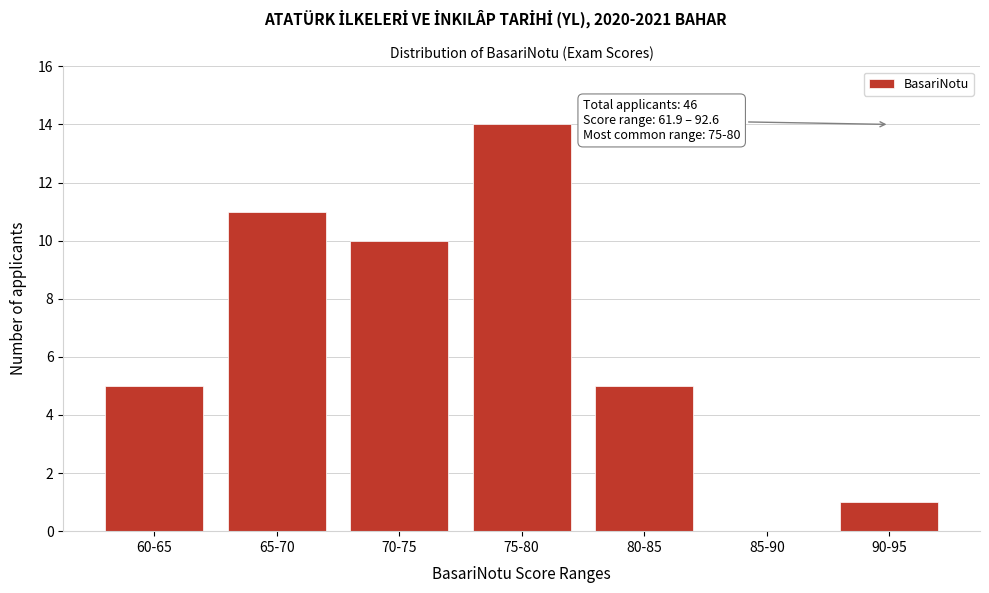

Reading left to right, list all the values displayed in this chart.

60-65=5	65-70=11	70-75=10	75-80=14	80-85=5	85-90=0	90-95=1